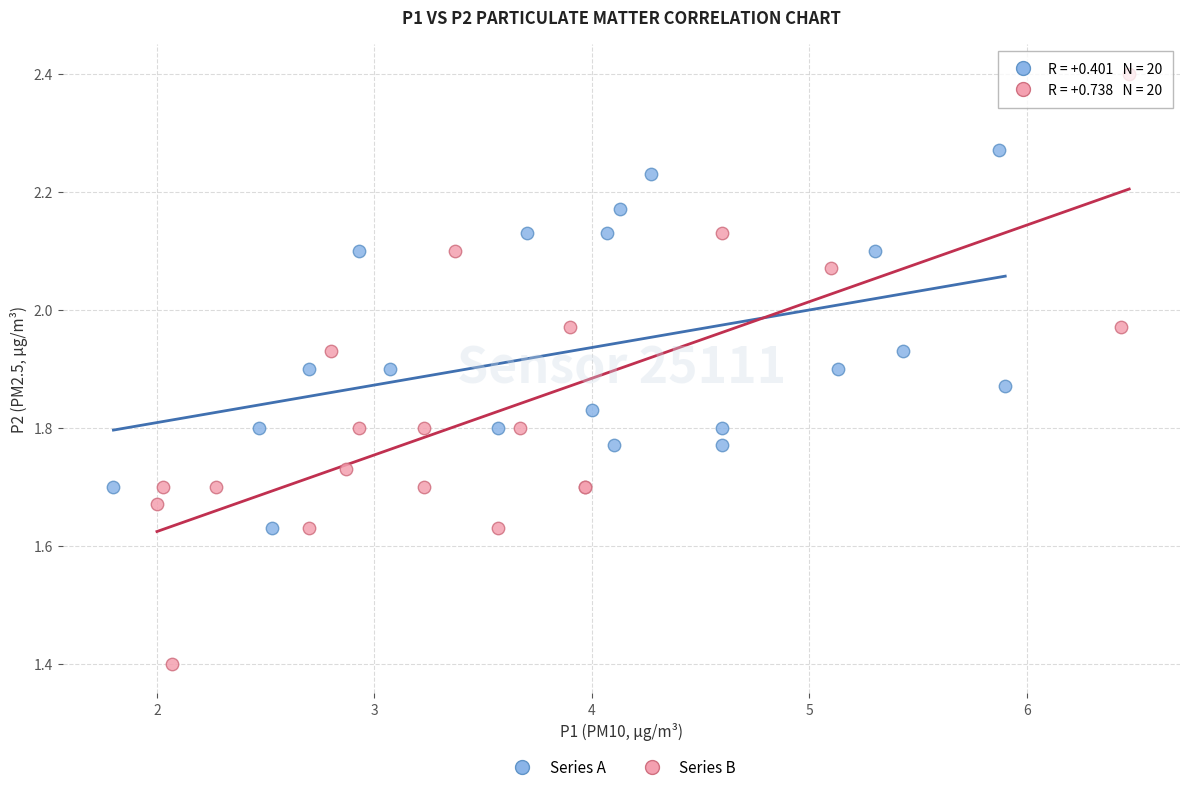

Which series reaches the minimum Y coordinate?

Series B